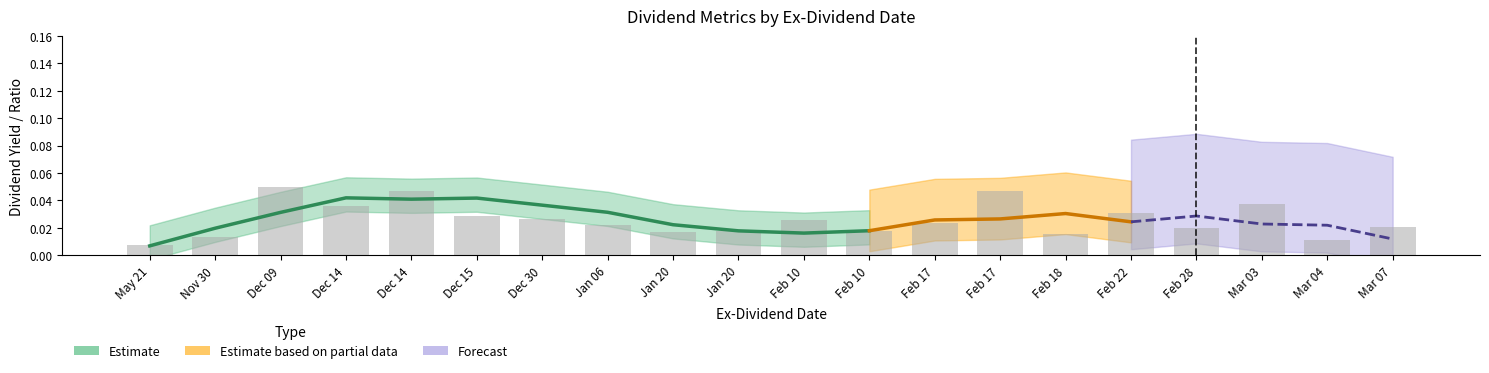

What is the sum of all Dividend Yield values?

0.5